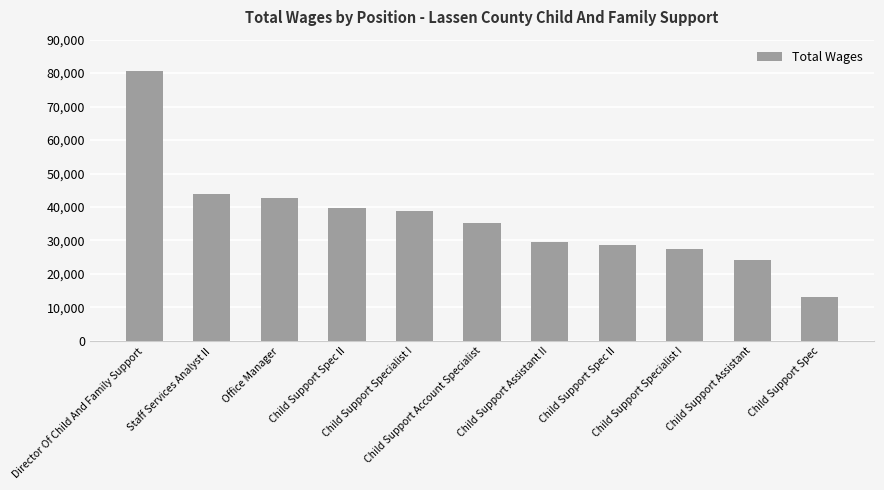

What is the maximum value shown in the chart?

80555